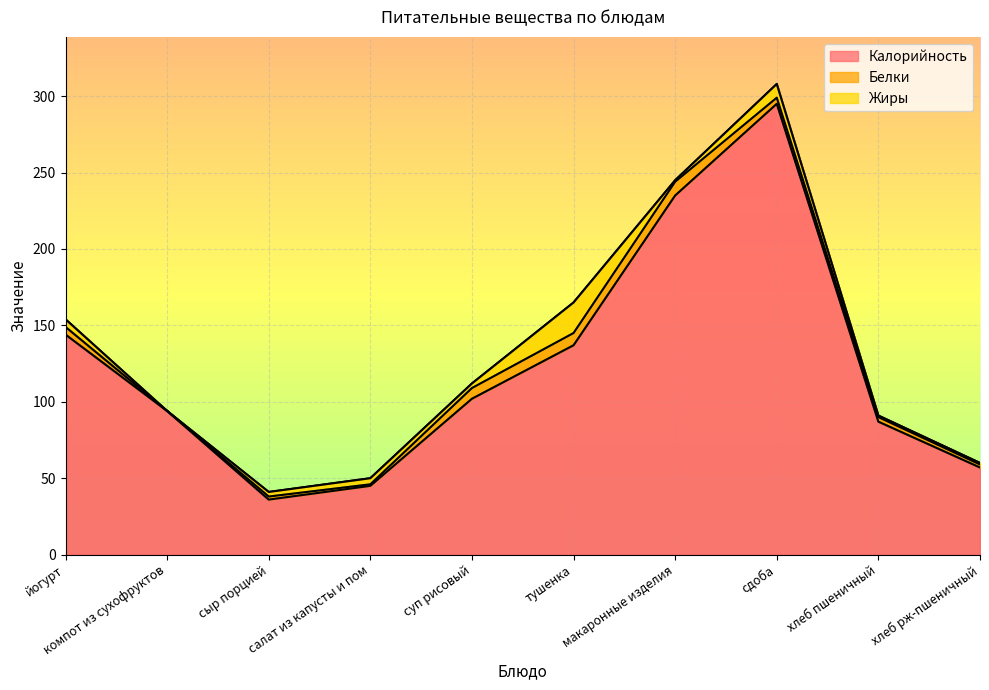

Which series has the widest spread of values?

Калорийность